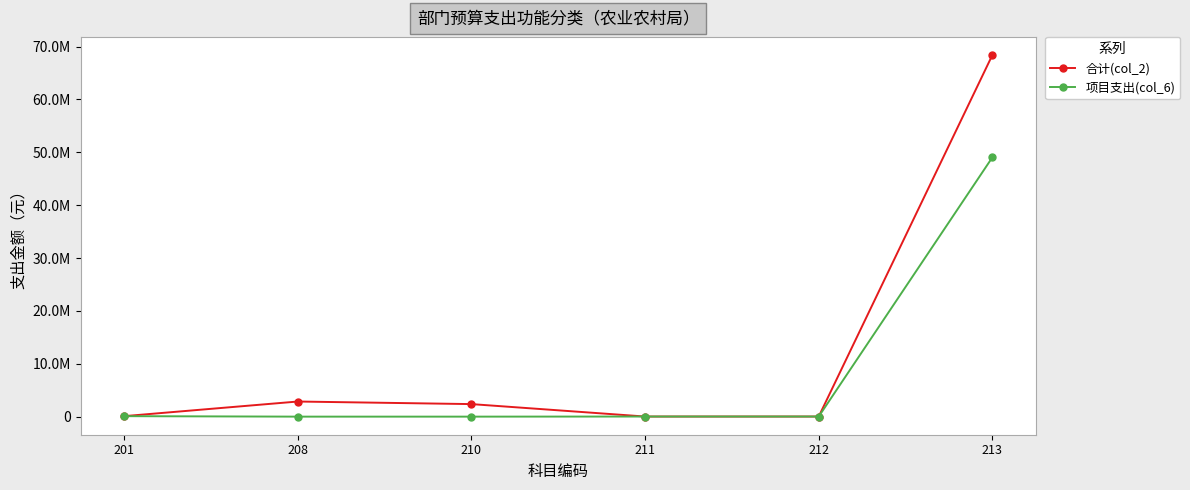

List the labels in order of 项目支出(col_6) value, largest first.

213, 201, 211, 212, 208, 210